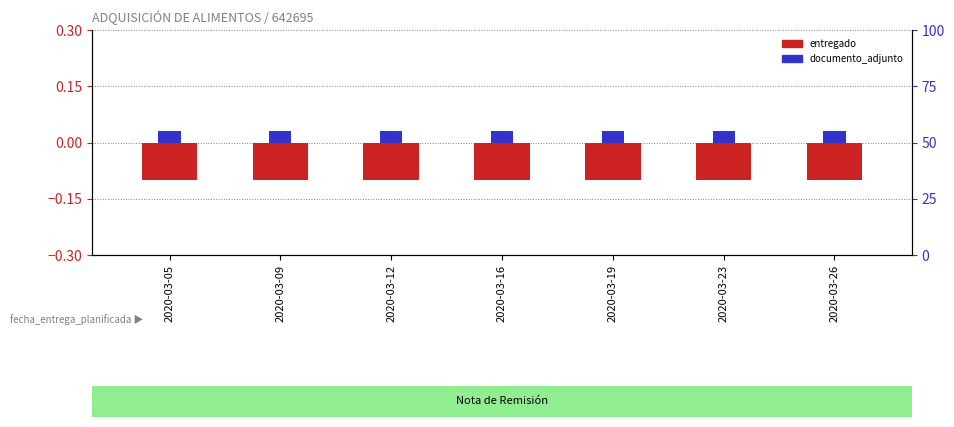

Which series has the largest total across all categories?

documento_adjunto